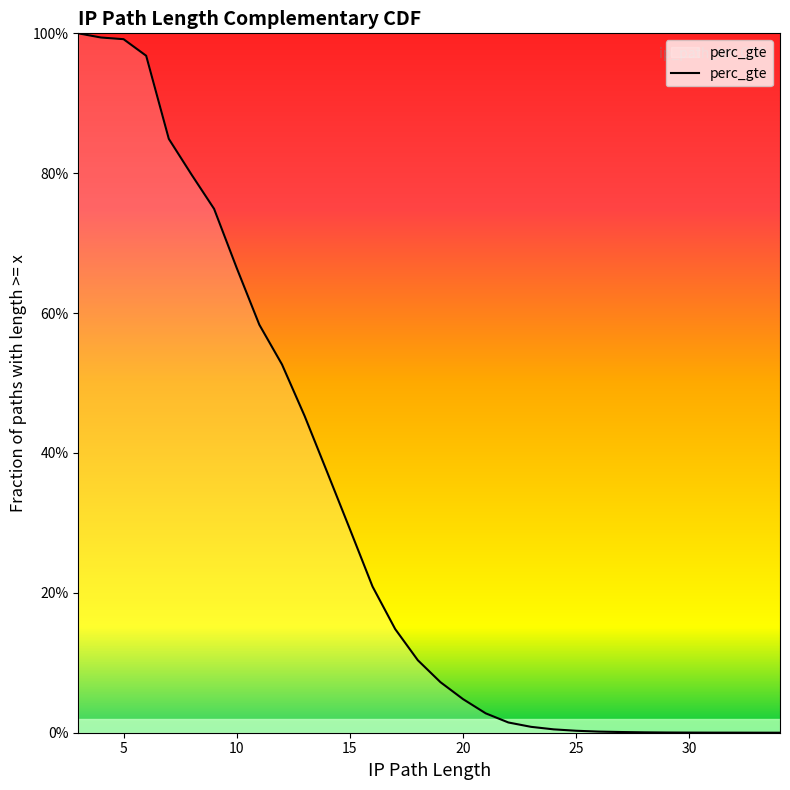

What is the average value?

0.3